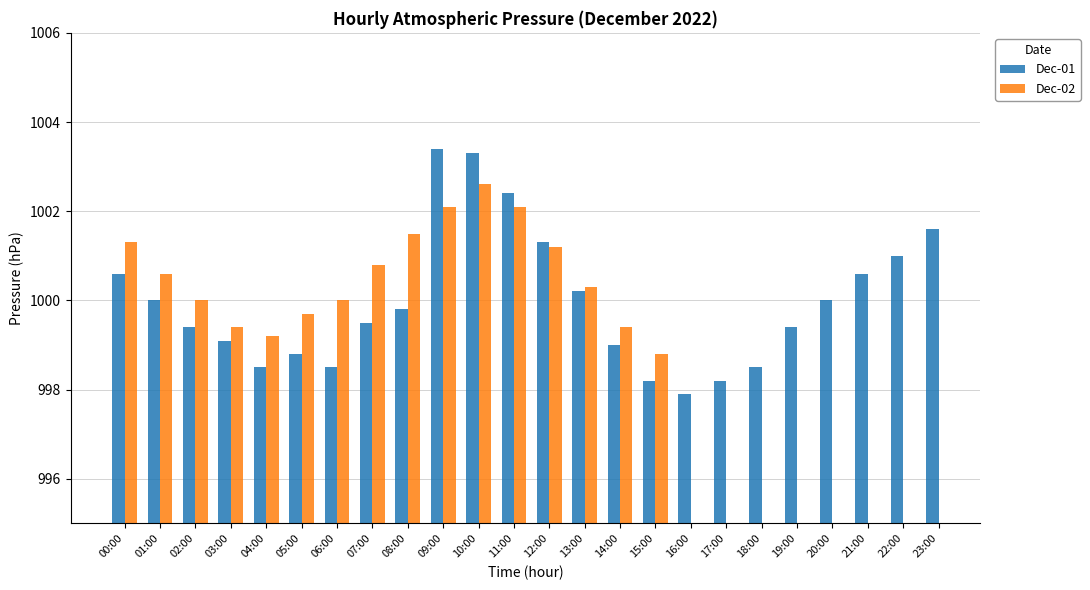

At how many categories does at least one series exceed 1001?

7